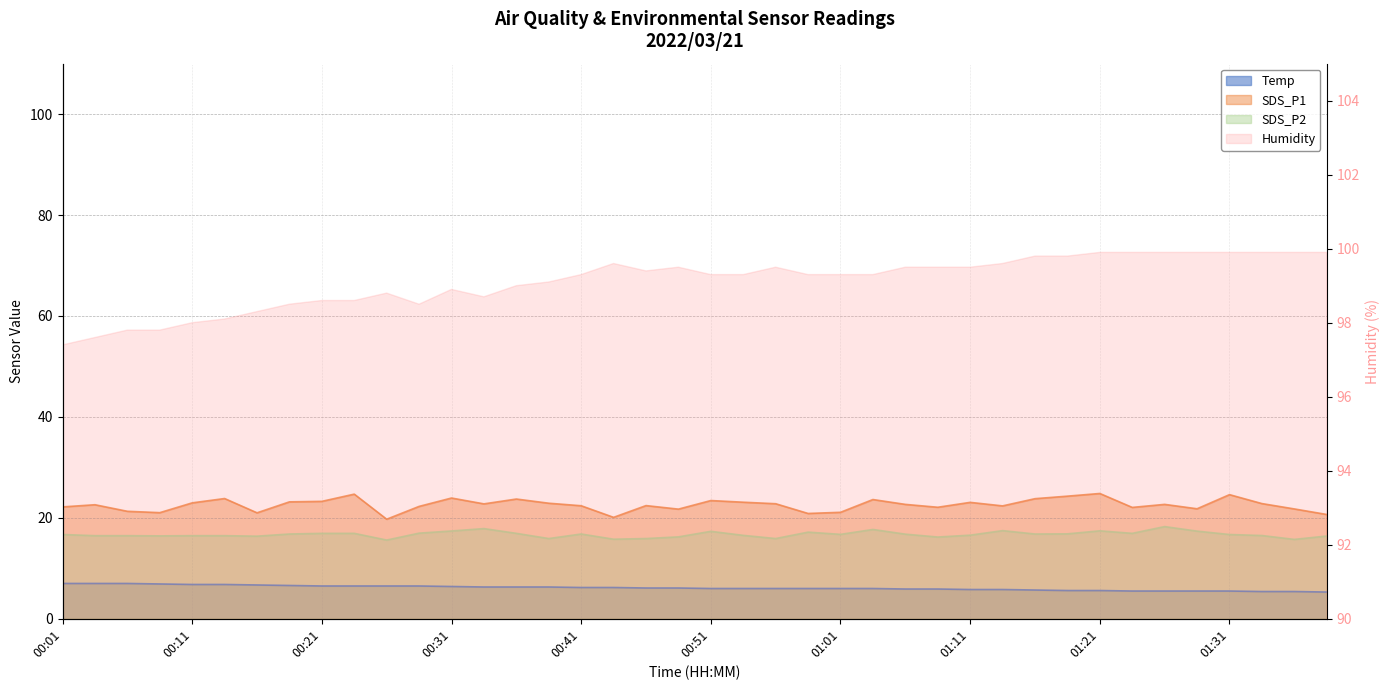

What is the sum of the SDS_P2 values at 00:11 and 00:08?

32.9